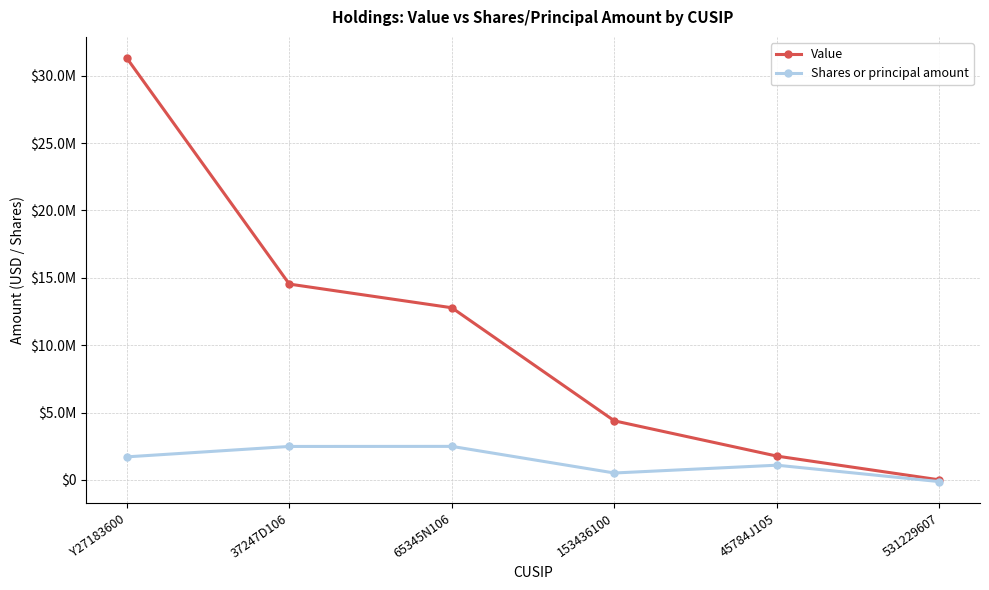

What is the difference between the maximum and minimum values in the Shares or principal amount series?

2615970